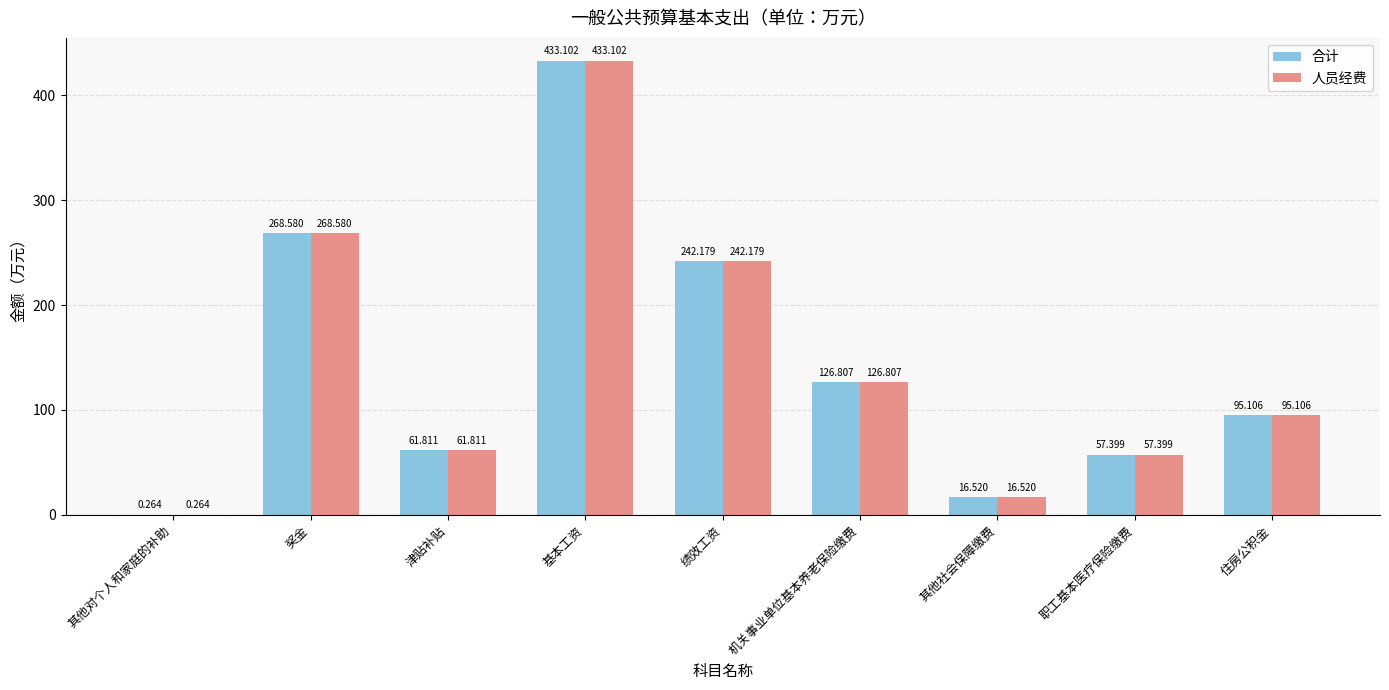

At which category is the sum across all series the highest?

基本工资